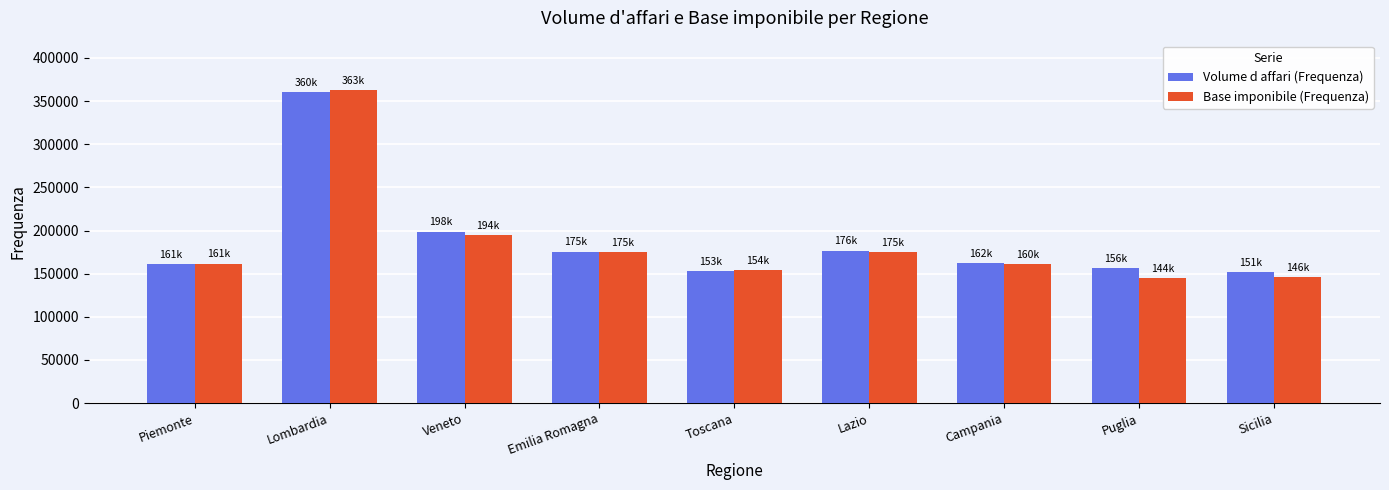

What is the sum of the Volume d affari (Frequenza) values at Emilia Romagna and Toscana?

328624